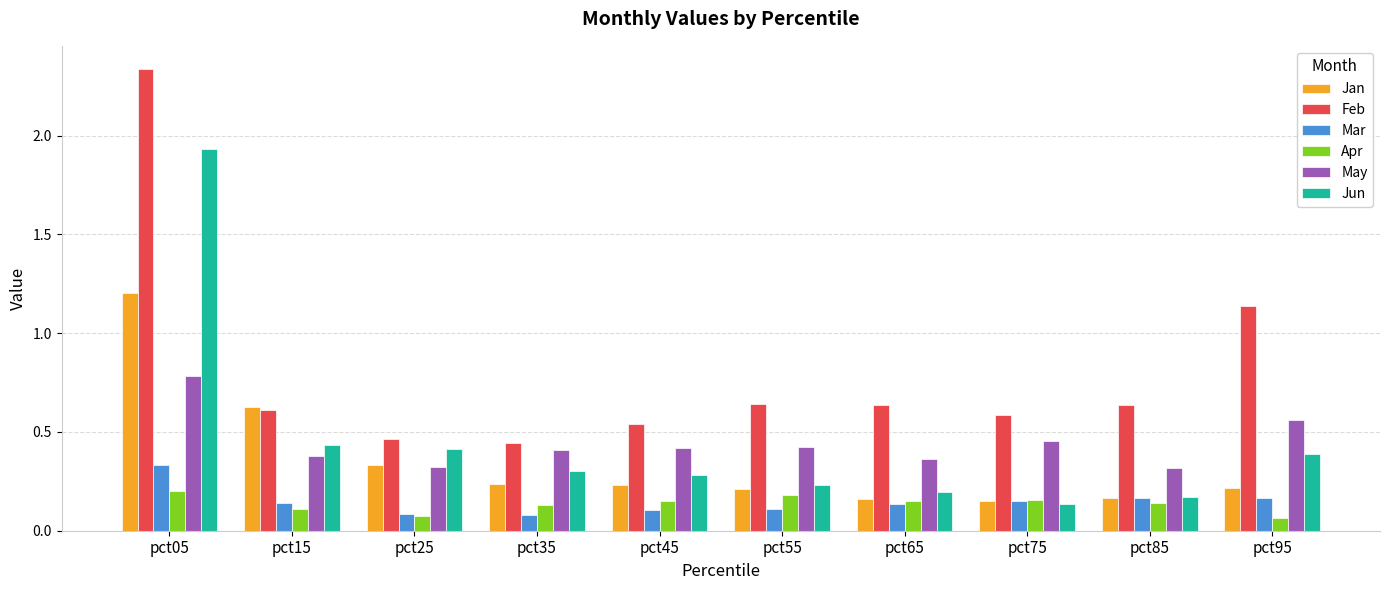

At how many categories does at least one series exceed 0?

10